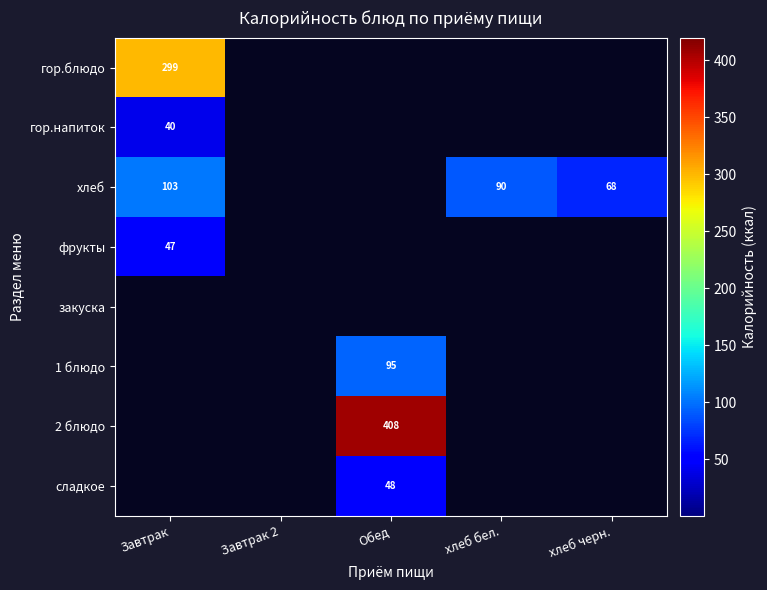

What is the spread (max minus min) of values at Обед?

407.9